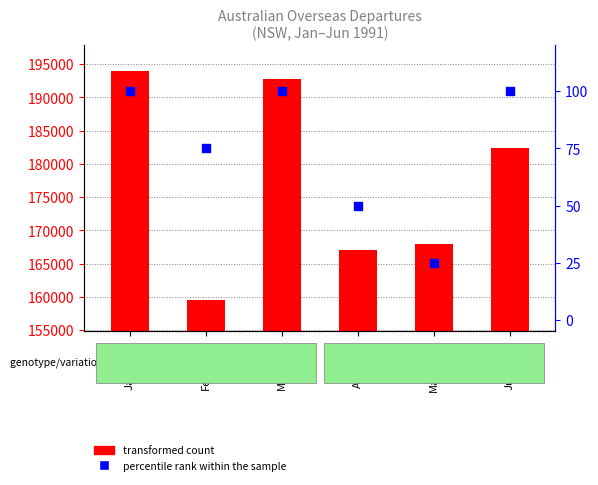

Which series has the widest spread of Y values?

transformed count